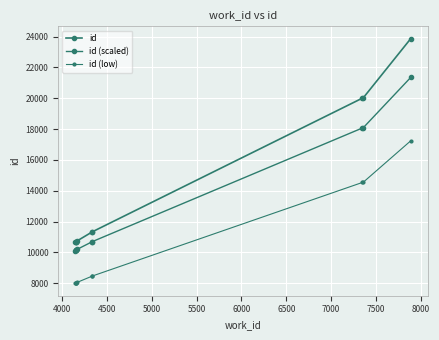

At 8000, list the series in order from smallest to largest.

id (low), id (scaled), id